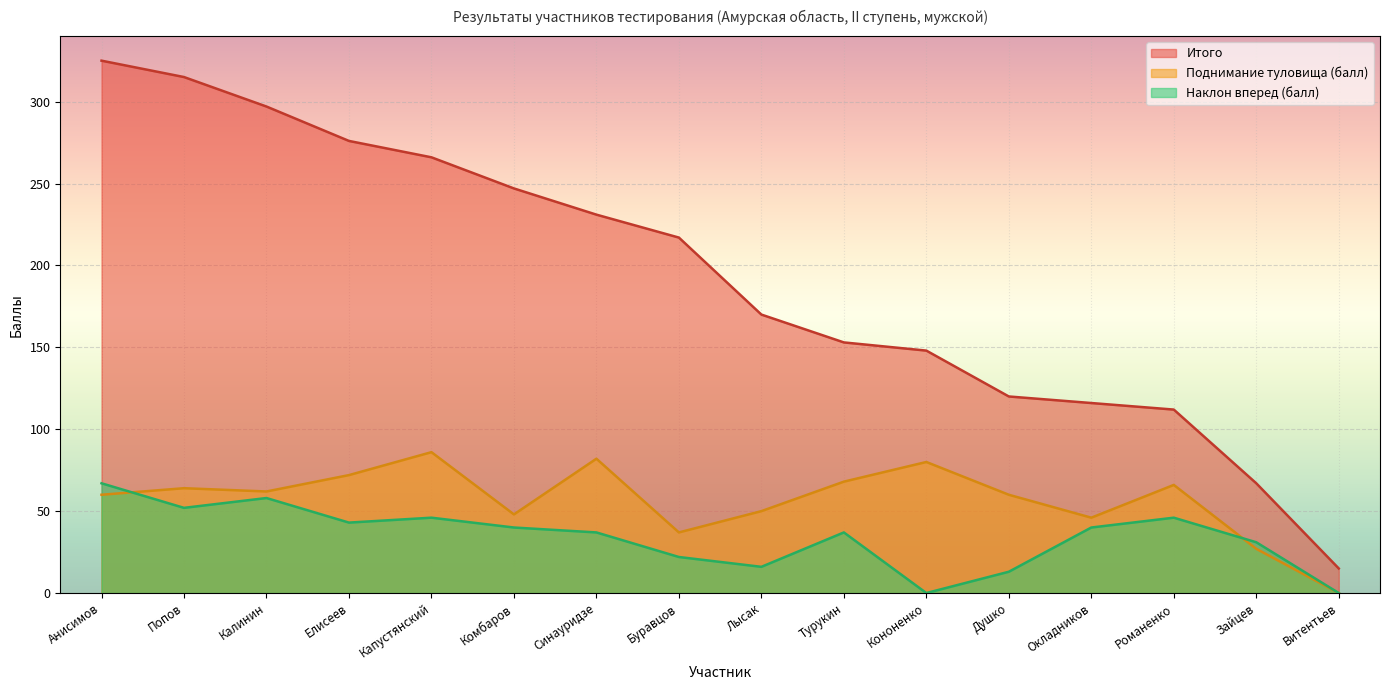

True or false: Поднимание туловища (балл) and Итого intersect in this chart.

False